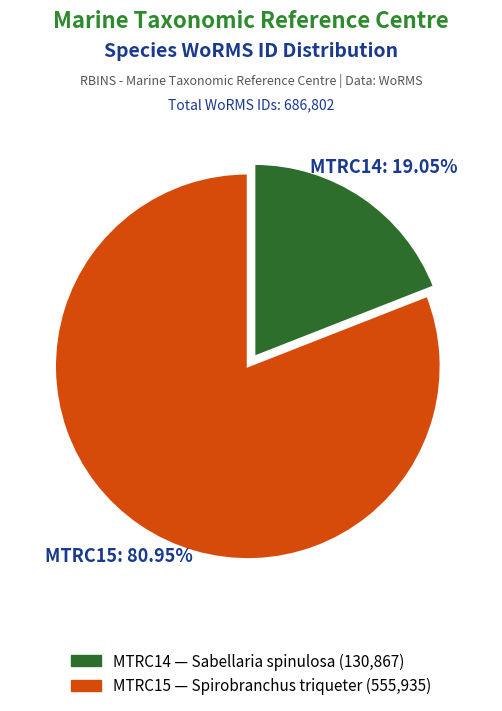

Is it true that MTRC15 is 68% of the pie?

False